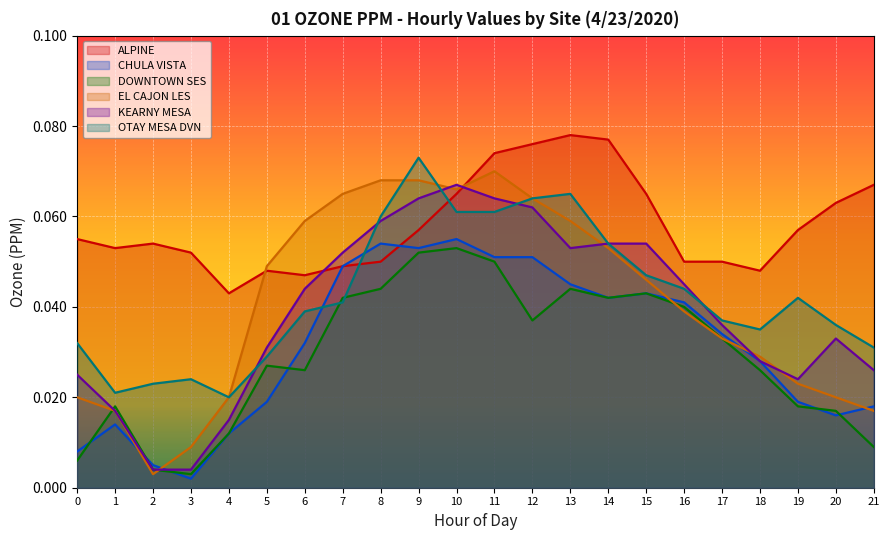

Reading left to right, what are all the values shown in this chart?

ALPINE: 0=0.1	1=0.1	2=0.1	3=0.1	4=0.0	5=0.0	6=0.0	7=0.0	8=0.1	9=0.1	10=0.1	11=0.1	12=0.1	13=0.1	14=0.1	15=0.1	16=0.1	17=0.1	18=0.0	19=0.1	20=0.1	21=0.1
CHULA VISTA: 0=0.0	1=0.0	2=0.0	3=0.0	4=0.0	5=0.0	6=0.0	7=0.0	8=0.1	9=0.1	10=0.1	11=0.1	12=0.1	13=0.0	14=0.0	15=0.0	16=0.0	17=0.0	18=0.0	19=0.0	20=0.0	21=0.0
DOWNTOWN SES: 0=0.0	1=0.0	2=0.0	3=0.0	4=0.0	5=0.0	6=0.0	7=0.0	8=0.0	9=0.1	10=0.1	11=0.1	12=0.0	13=0.0	14=0.0	15=0.0	16=0.0	17=0.0	18=0.0	19=0.0	20=0.0	21=0.0
EL CAJON LES: 0=0.0	1=0.0	2=0.0	3=0.0	4=0.0	5=0.0	6=0.1	7=0.1	8=0.1	9=0.1	10=0.1	11=0.1	12=0.1	13=0.1	14=0.1	15=0.0	16=0.0	17=0.0	18=0.0	19=0.0	20=0.0	21=0.0
KEARNY MESA: 0=0.0	1=0.0	2=0.0	3=0.0	4=0.0	5=0.0	6=0.0	7=0.1	8=0.1	9=0.1	10=0.1	11=0.1	12=0.1	13=0.1	14=0.1	15=0.1	16=0.0	17=0.0	18=0.0	19=0.0	20=0.0	21=0.0
OTAY MESA DVN: 0=0.0	1=0.0	2=0.0	3=0.0	4=0.0	5=0.0	6=0.0	7=0.0	8=0.1	9=0.1	10=0.1	11=0.1	12=0.1	13=0.1	14=0.1	15=0.0	16=0.0	17=0.0	18=0.0	19=0.0	20=0.0	21=0.0